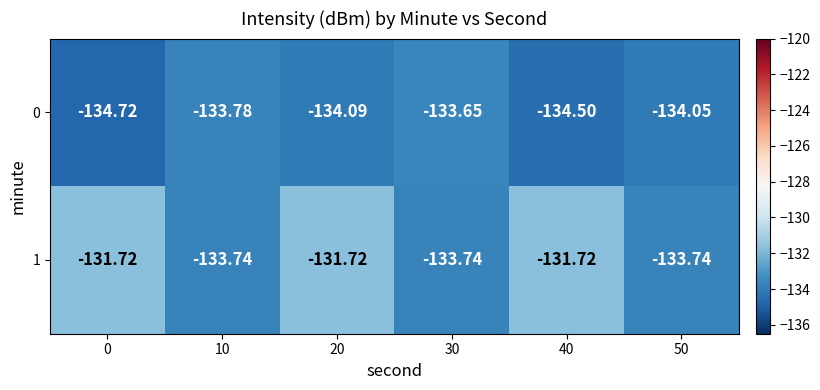

List the series in order of their overall mean, highest first.

1, 0